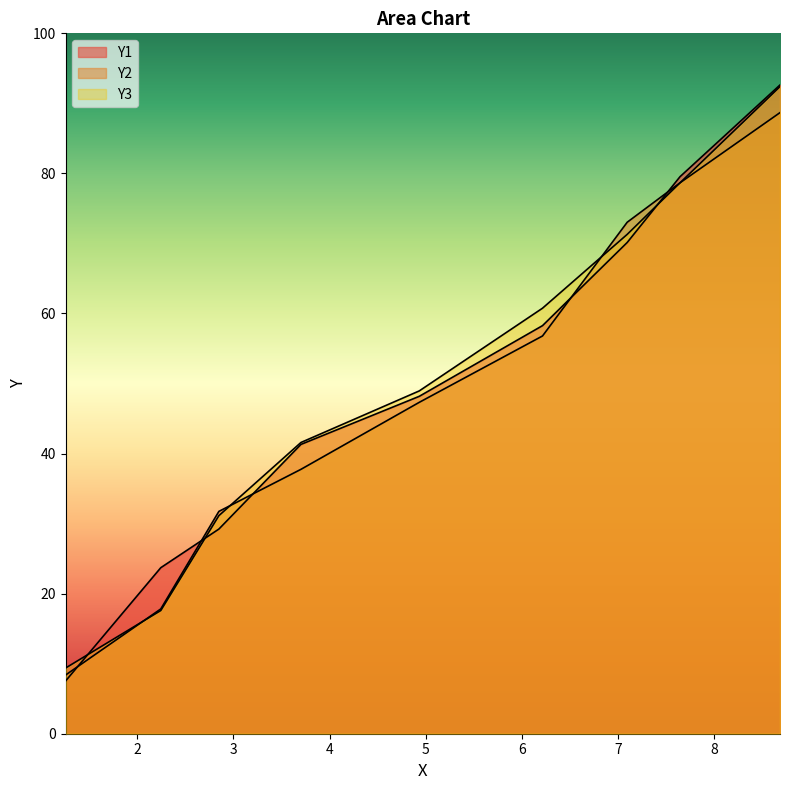

Does the chart display data point markers on the line(s)?

No